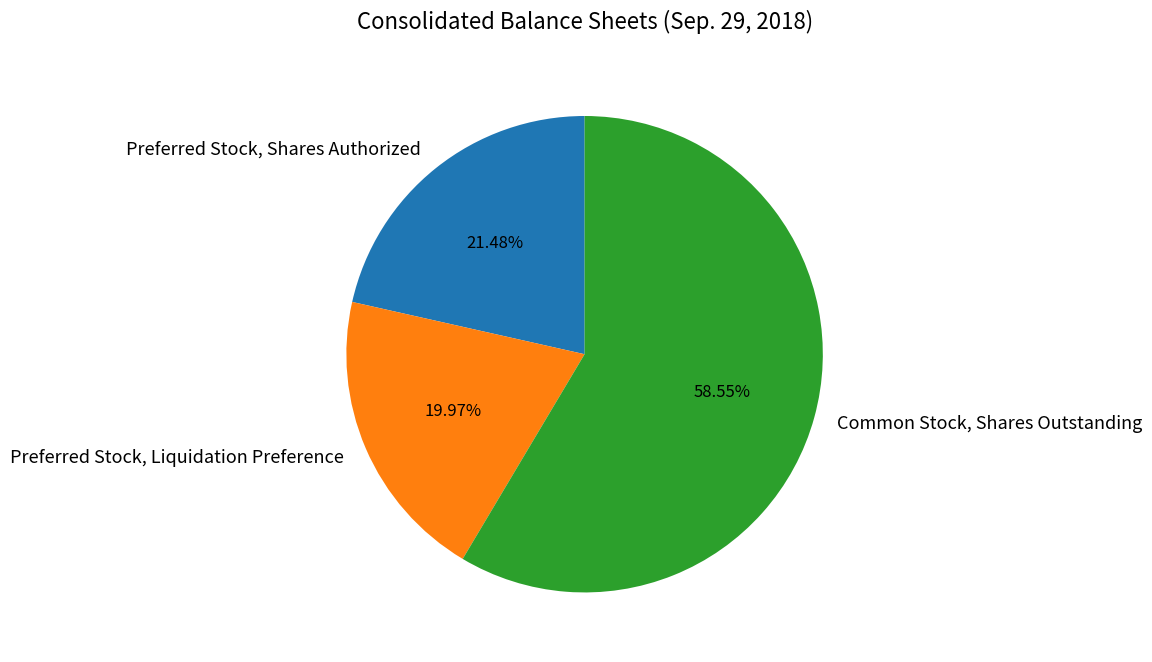

Is there any slice that represents more than half of the pie?

Yes